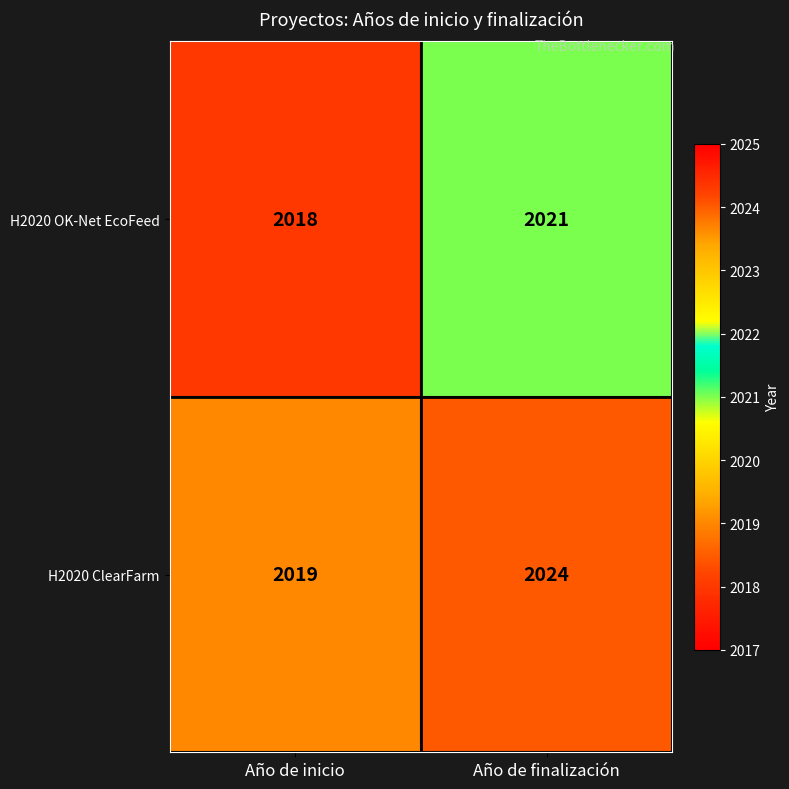

Reading left to right, transcribe all the data shown in this chart.

H2020 OK-Net EcoFeed: Año de inicio=2018	Año de finalización=2021
H2020 ClearFarm: Año de inicio=2019	Año de finalización=2024